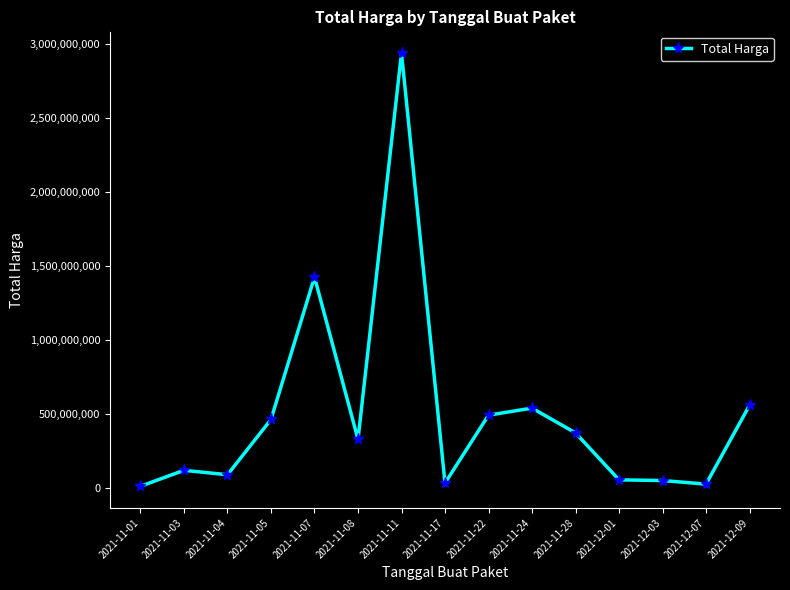

What is the smallest value displayed?

12787500